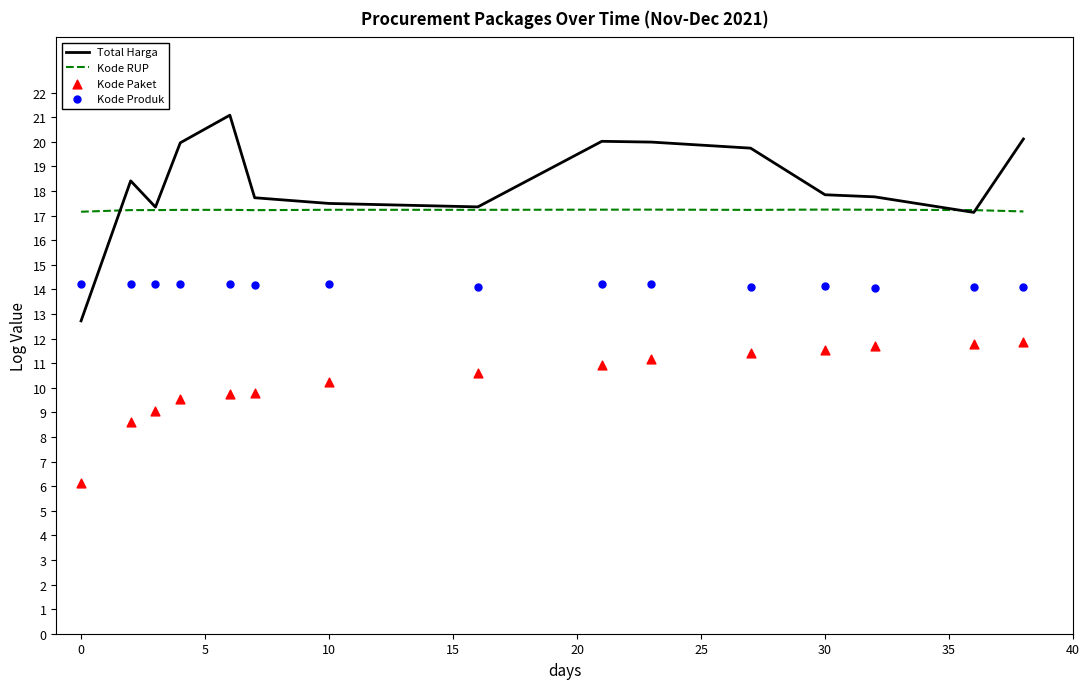

What is the lowest value of the Kode RUP series?

17.2